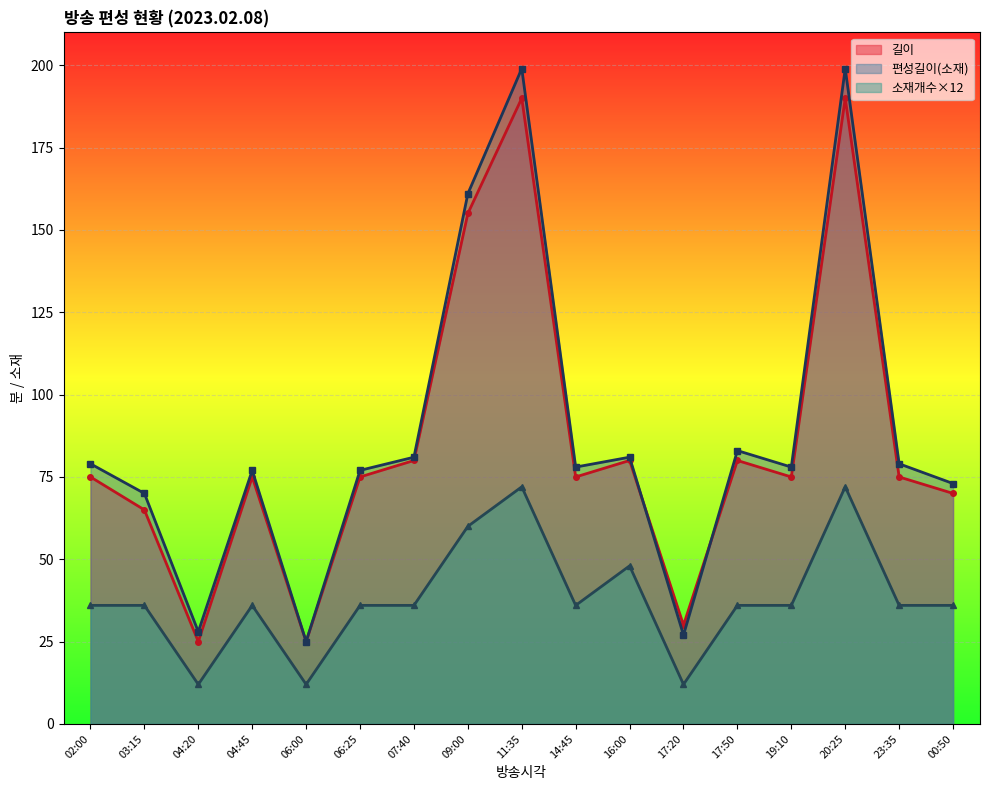

List the series in order of their peak value, highest first.

편성길이(소재), 길이, 소재개수×12